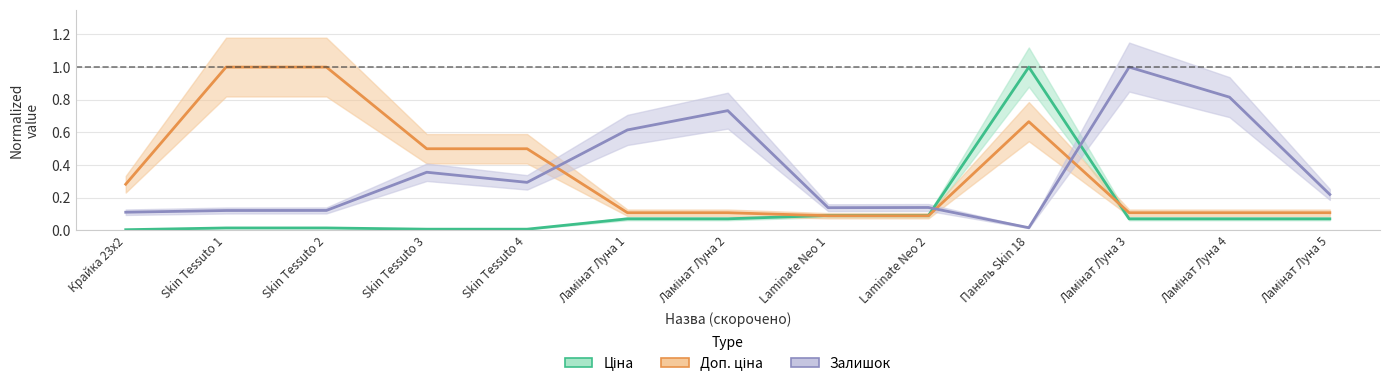

At which category is the sum across all series the highest?

Панель Skin 18